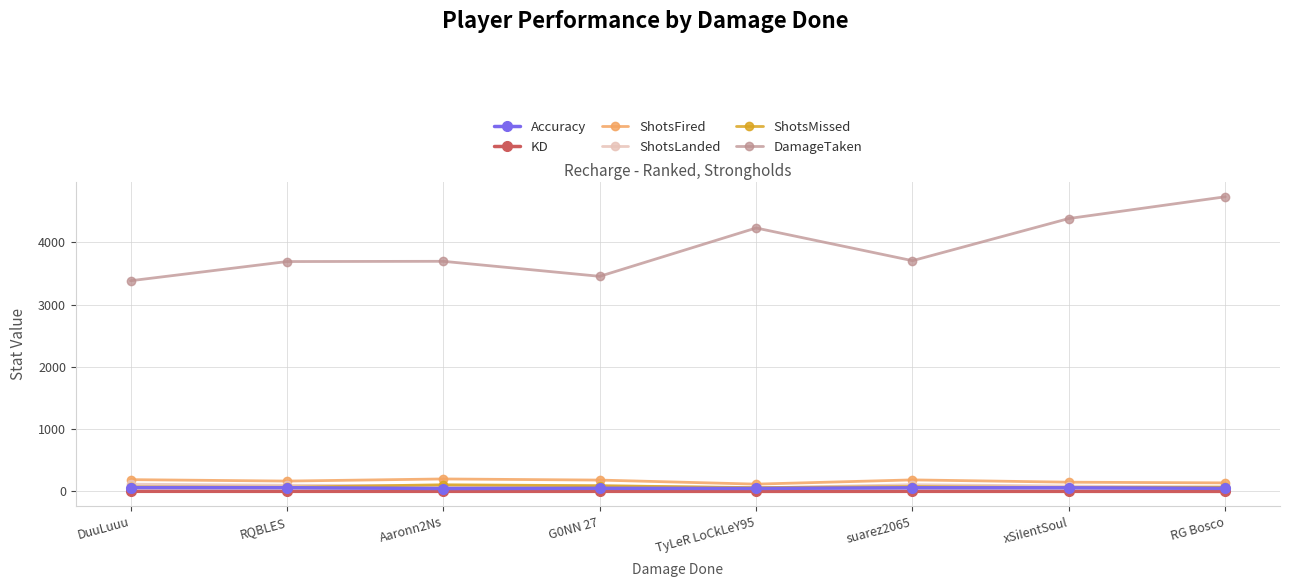

True or false: DamageTaken and Accuracy cross at least once.

False